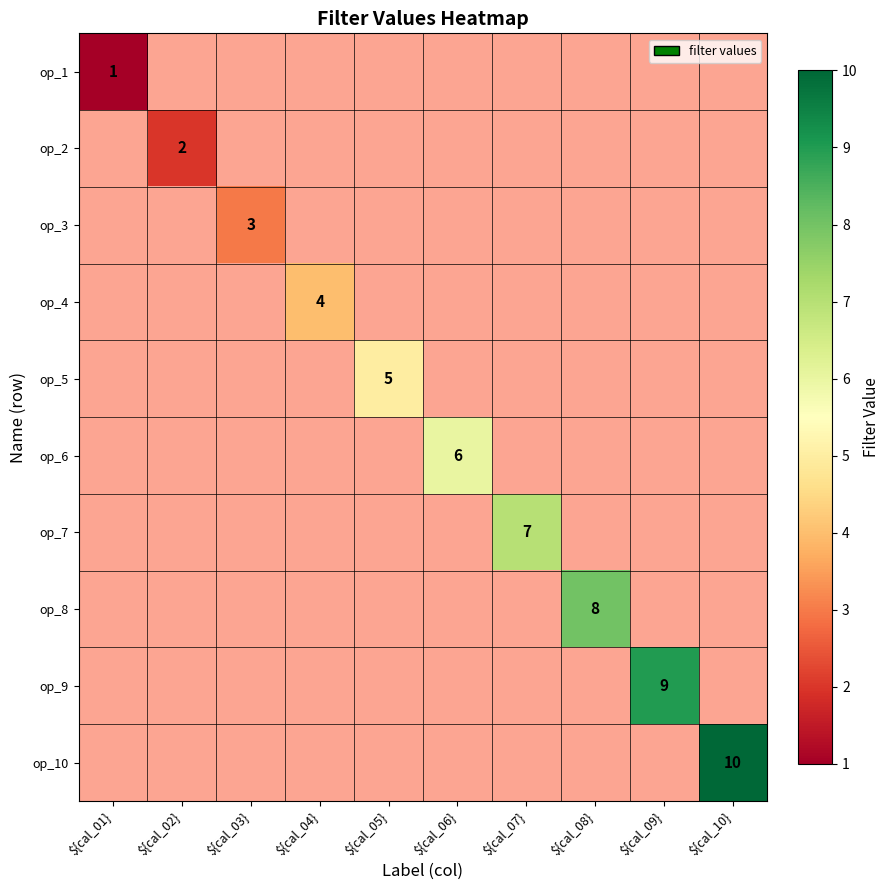

Count the number of categories in the chart.

10